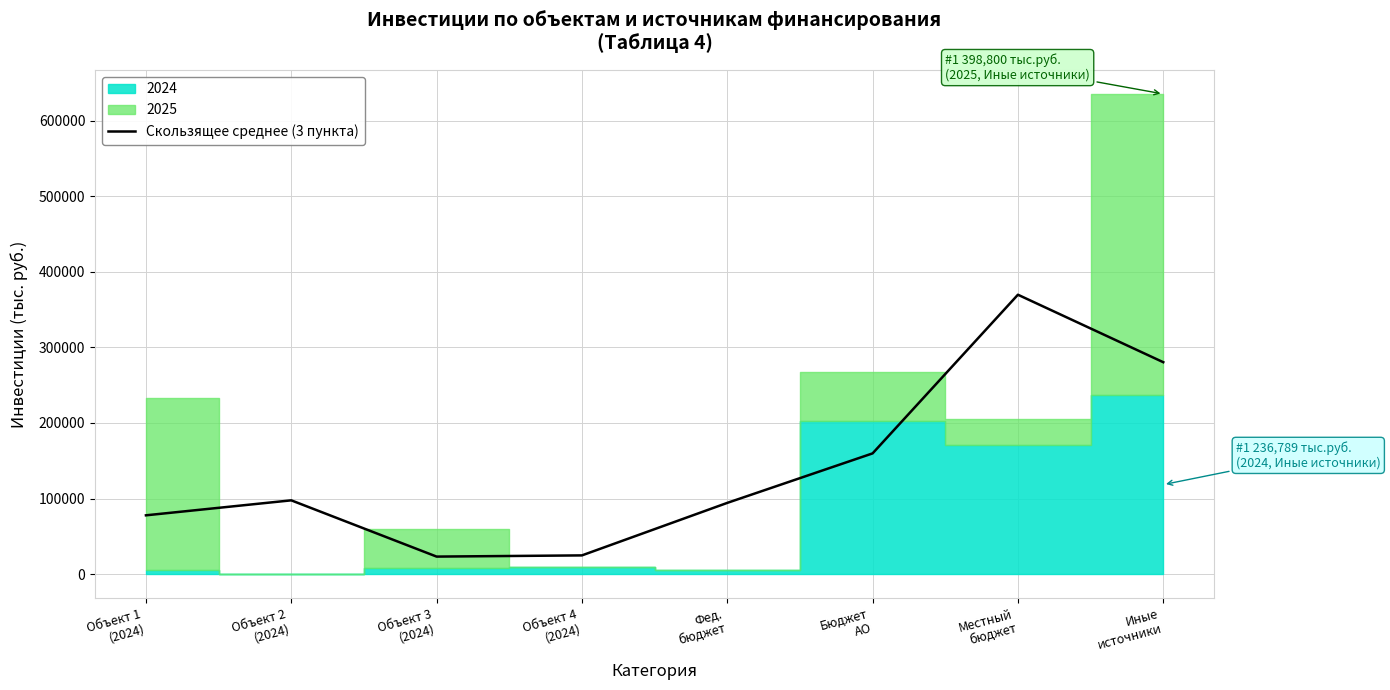

Which category has the lowest value across all series?

Объект 3
(2024)